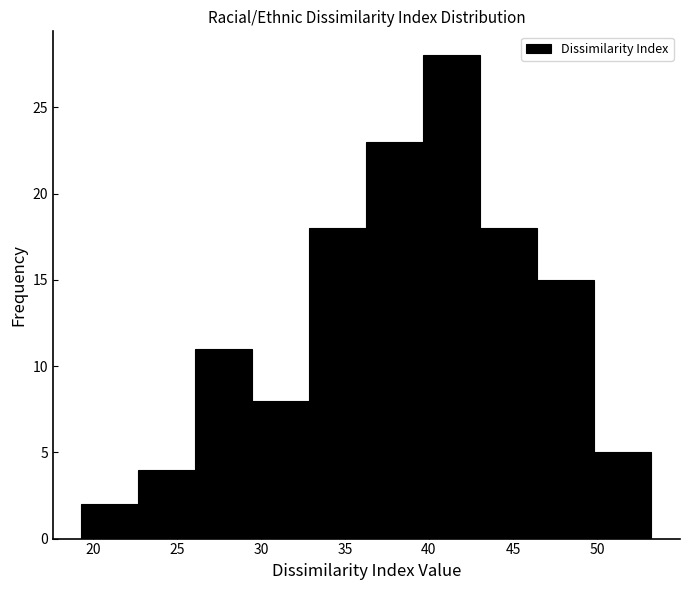

What is the height of the bar covering 39.5 to 43.0 on the x-axis? Neither the bar edges nor the heights are printed on the chart, so give them approximately, as read against the axes.

28